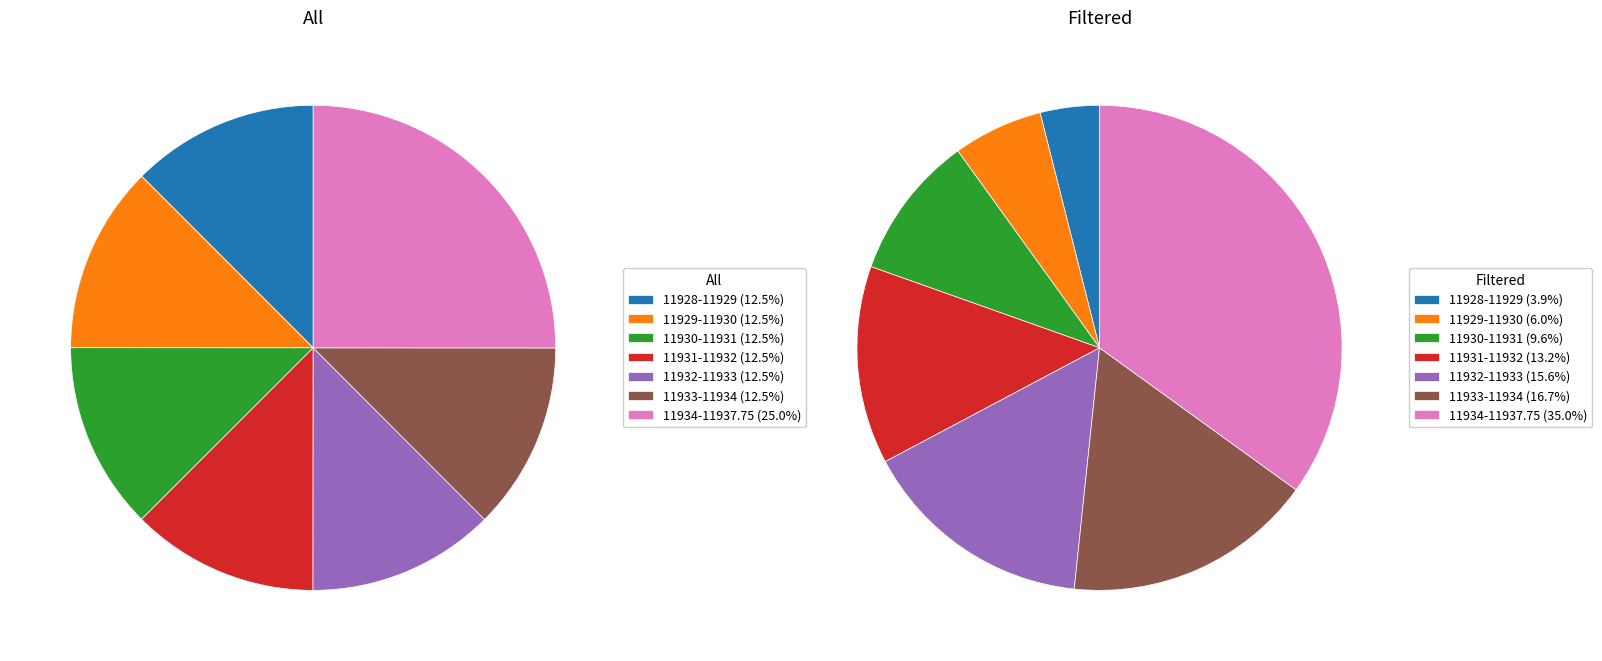

Rank the series by their maximum value, from highest to lowest.

All, Filtered